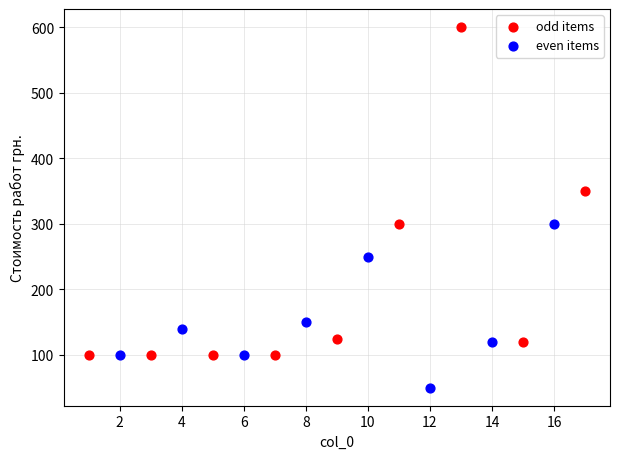

Which series has the largest Y range (max minus min)?

odd items